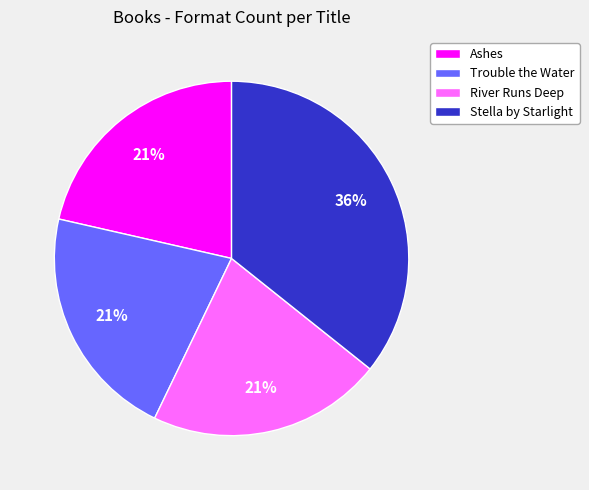

Does any single category account for the majority?

No